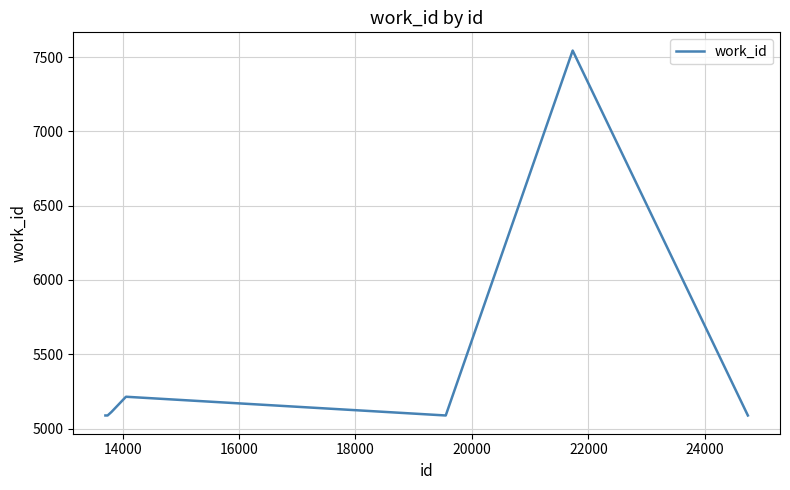

What is the difference between the maximum and minimum values?

2456